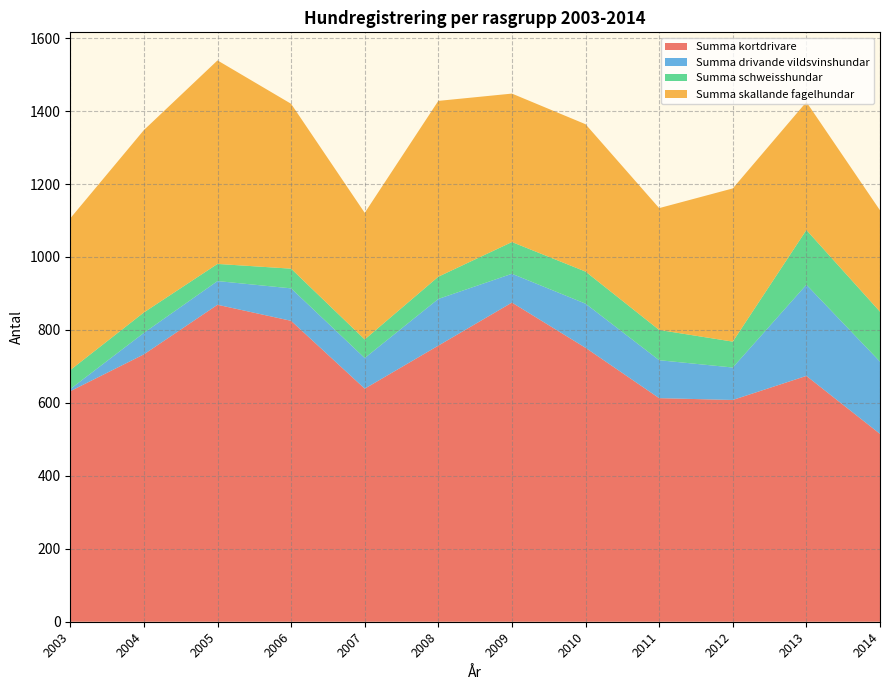

Reading right to left, what are all the values shown in this chart?

Summa kortdrivare: 2014=515	2013=674	2012=608	2011=613	2010=751	2009=875	2008=757	2007=639	2006=825	2005=869	2004=733	2003=632
Summa drivande vildsvinshundar: 2014=198	2013=250	2012=89	2011=104	2010=121	2009=79	2008=128	2007=84	2006=89	2005=65	2004=59	2003=6
Summa schweisshundar: 2014=137	2013=150	2012=71	2011=83	2010=88	2009=87	2008=61	2007=51	2006=54	2005=47	2004=56	2003=52
Summa skallande fagelhundar: 2014=278	2013=351	2012=420	2011=334	2010=404	2009=407	2008=482	2007=347	2006=452	2005=558	2004=500	2003=416